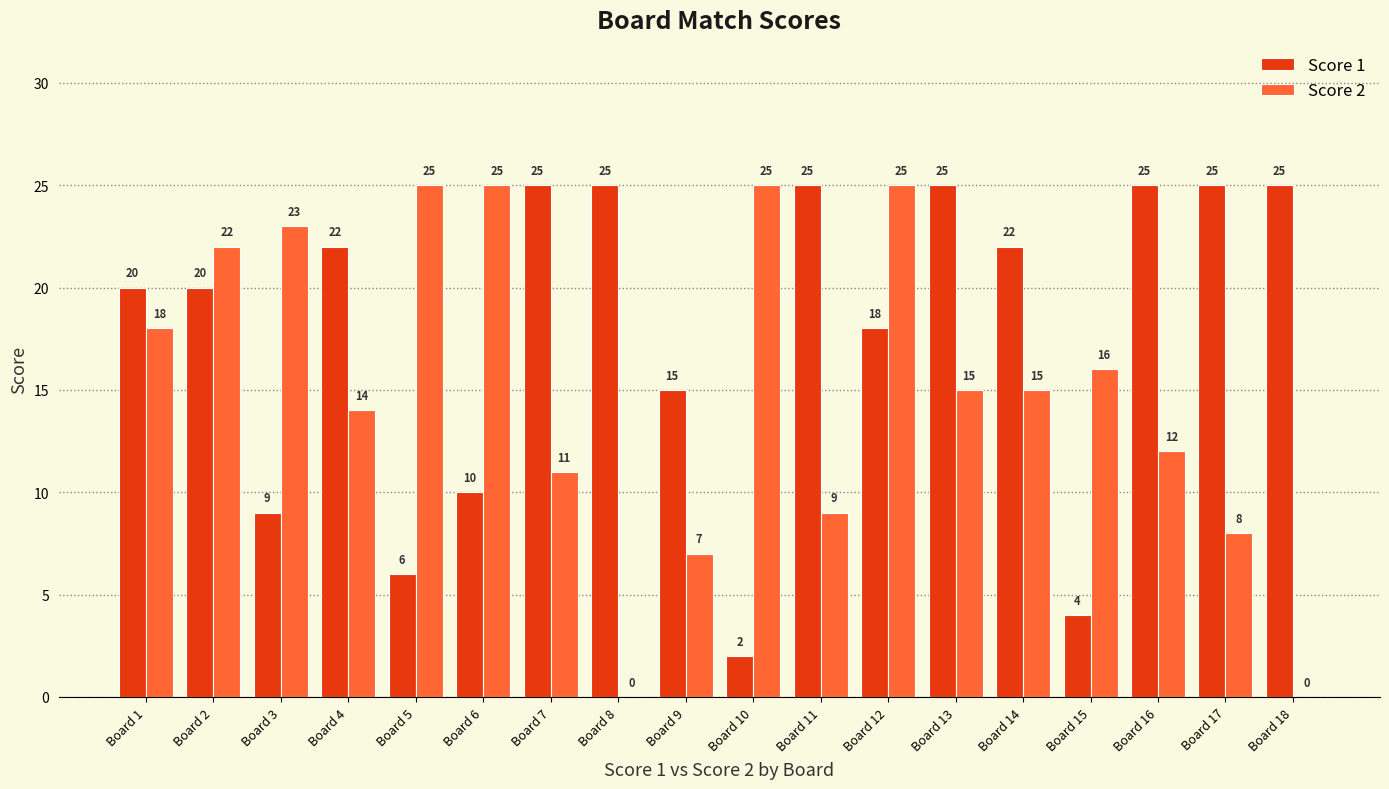

What is the maximum value for Score 2?

25